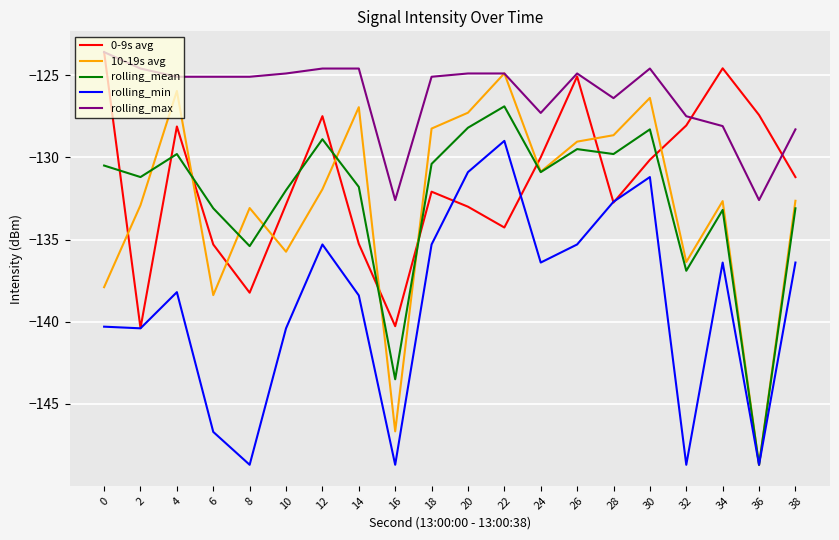

Which series has the largest total across all categories?

rolling_max